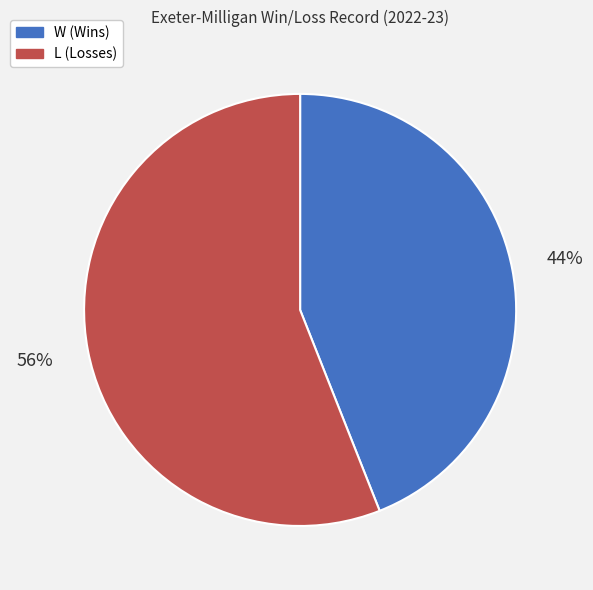

Is there a majority slice in this chart?

Yes